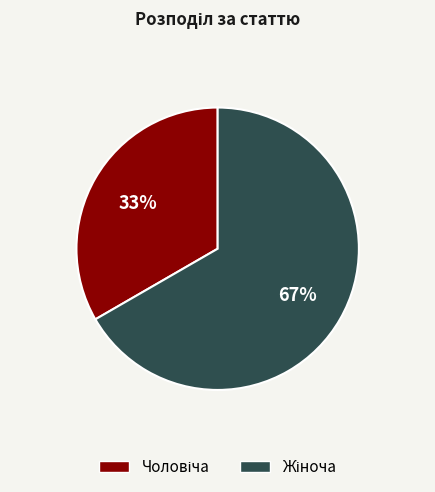

Does any single category account for the majority?

Yes